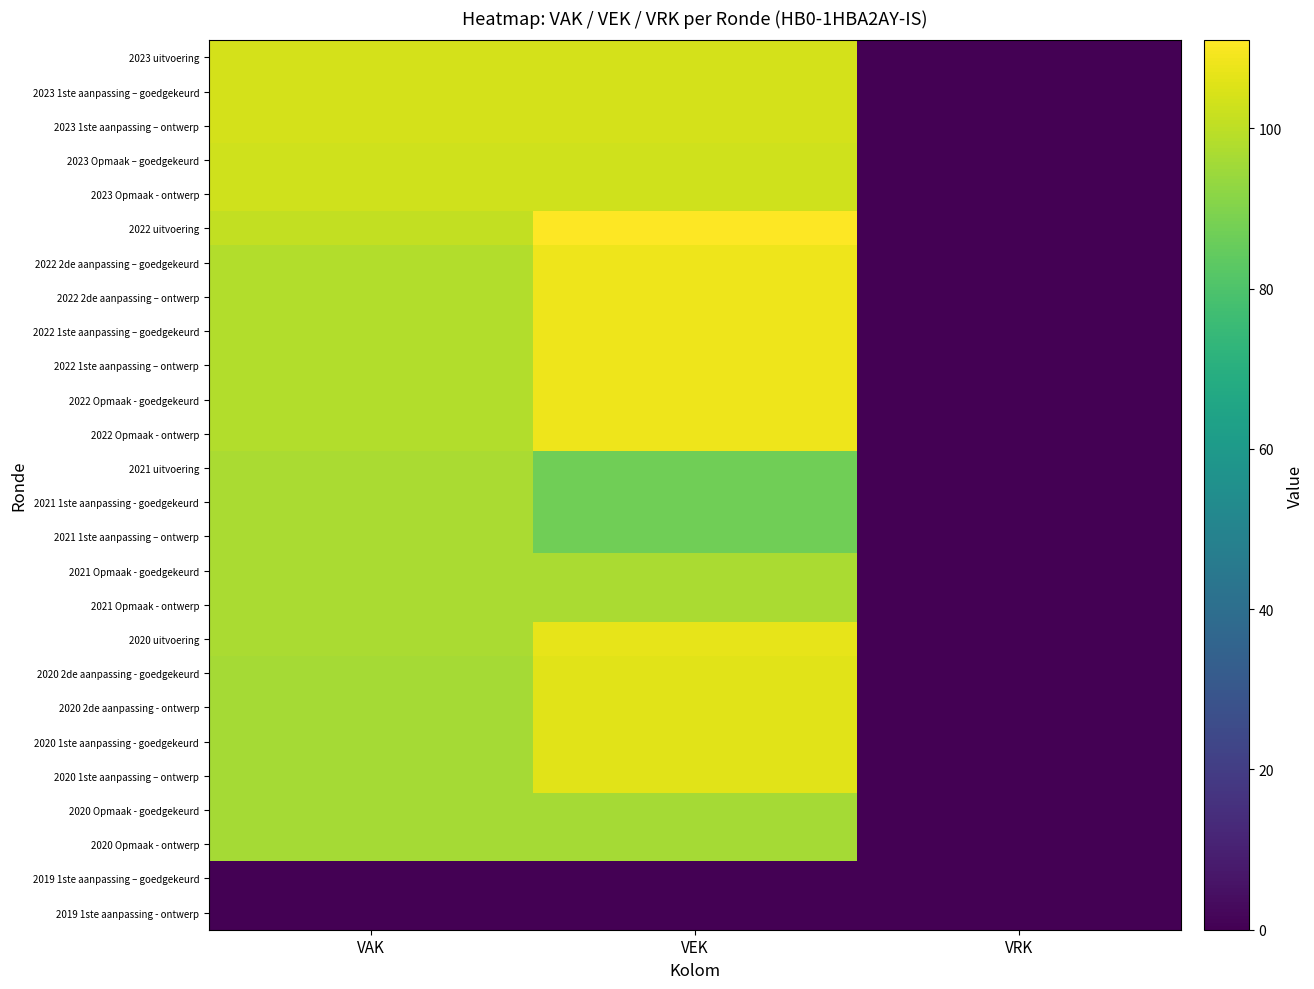

At which category is the sum across all series the highest?

VEK